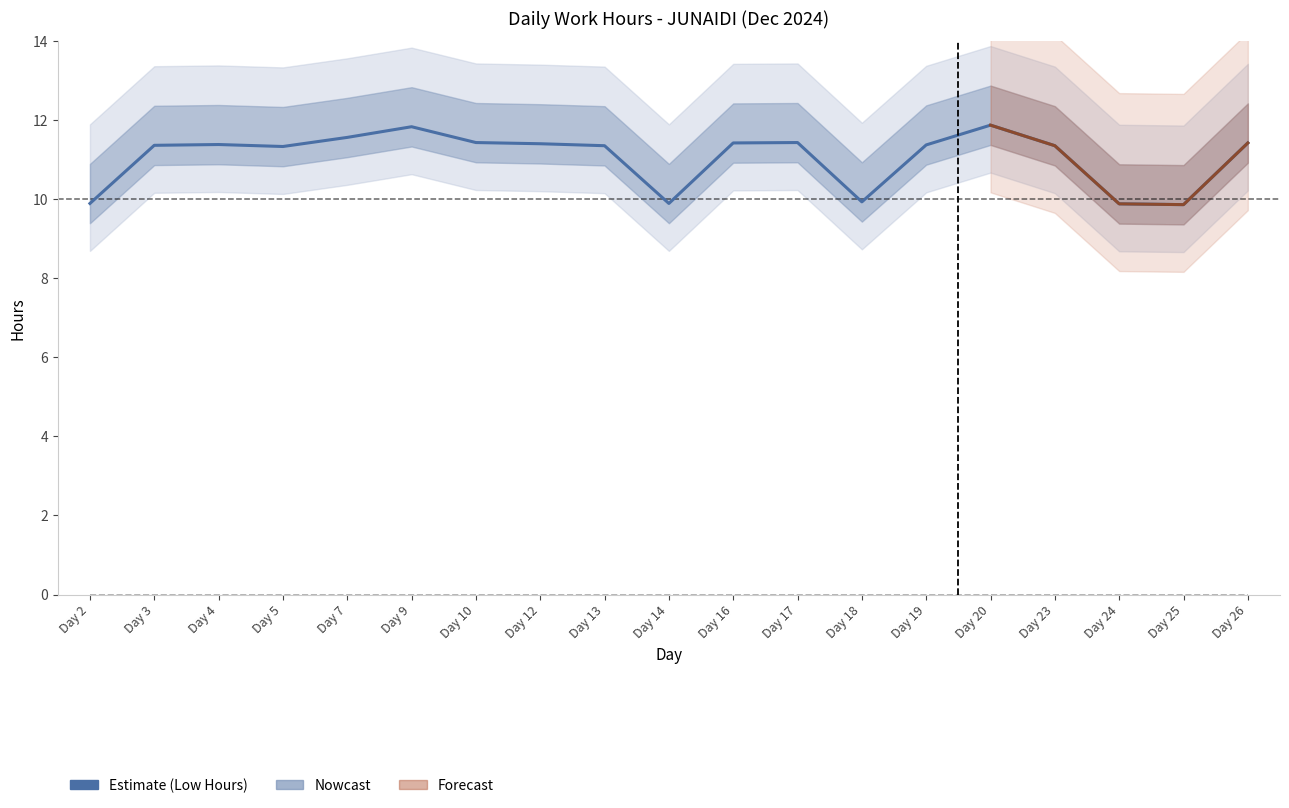

What is the sum of all values?

209.9